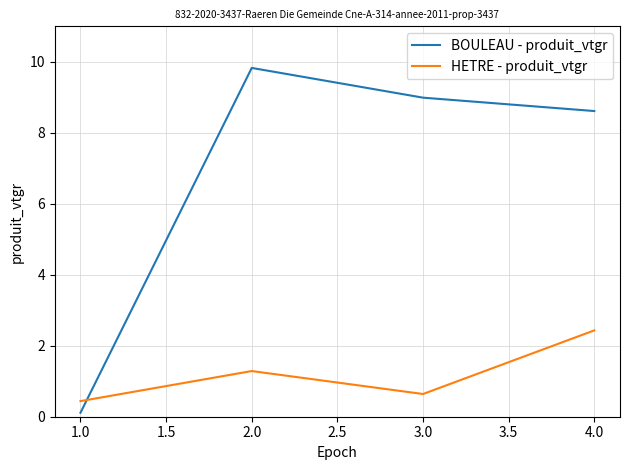

Does the chart have visible grid lines?

Yes